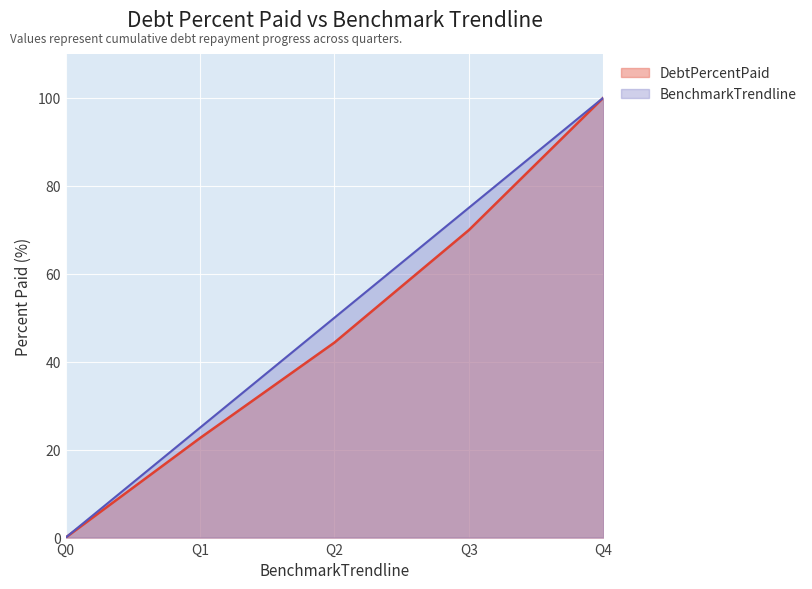

What are all the series names shown in the legend?

DebtPercentPaid, BenchmarkTrendline